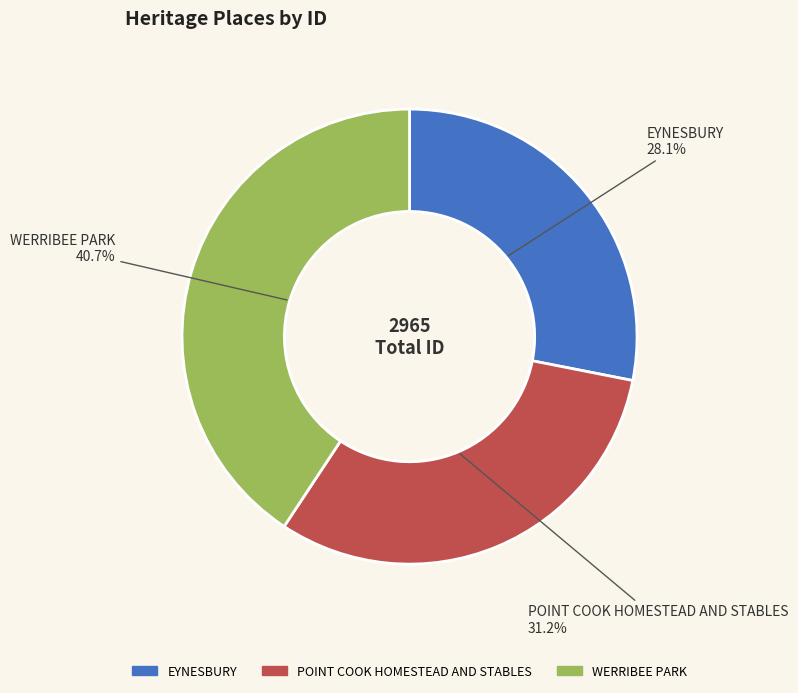

To the nearest percent, what is the average slice percentage?

33%